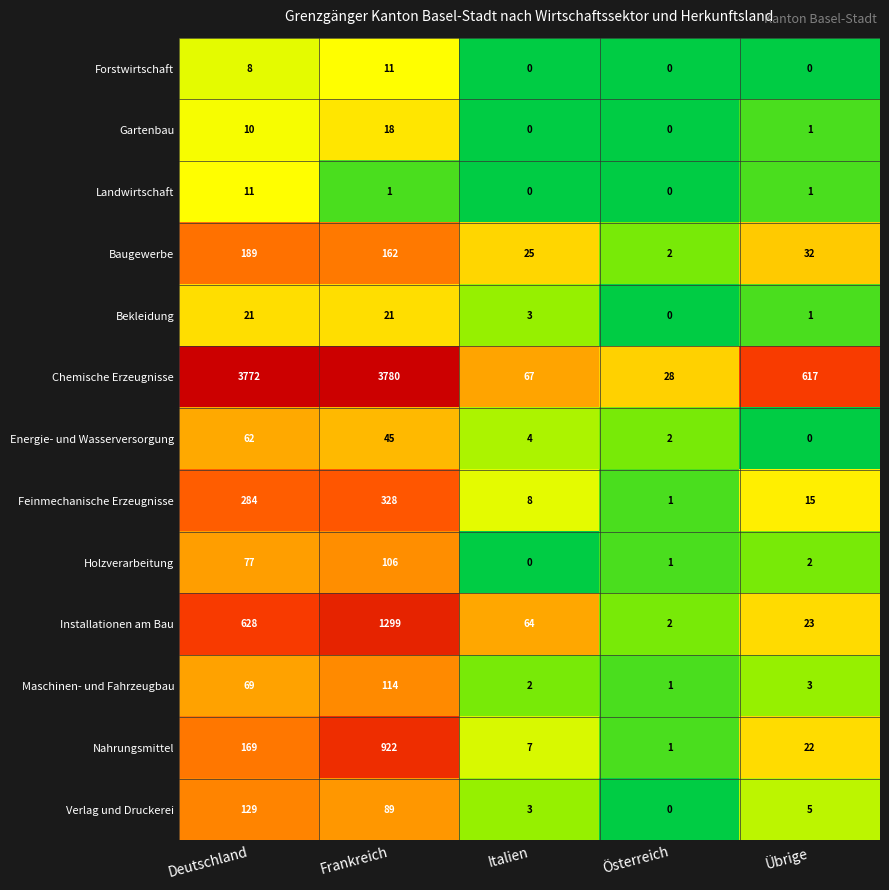

Rank the series at Frankreich from highest to lowest value.

Chemische Erzeugnisse, Installationen am Bau, Nahrungsmittel, Feinmechanische Erzeugnisse, Baugewerbe, Maschinen- und Fahrzeugbau, Holzverarbeitung, Verlag und Druckerei, Energie- und Wasserversorgung, Bekleidung, Gartenbau, Forstwirtschaft, Landwirtschaft